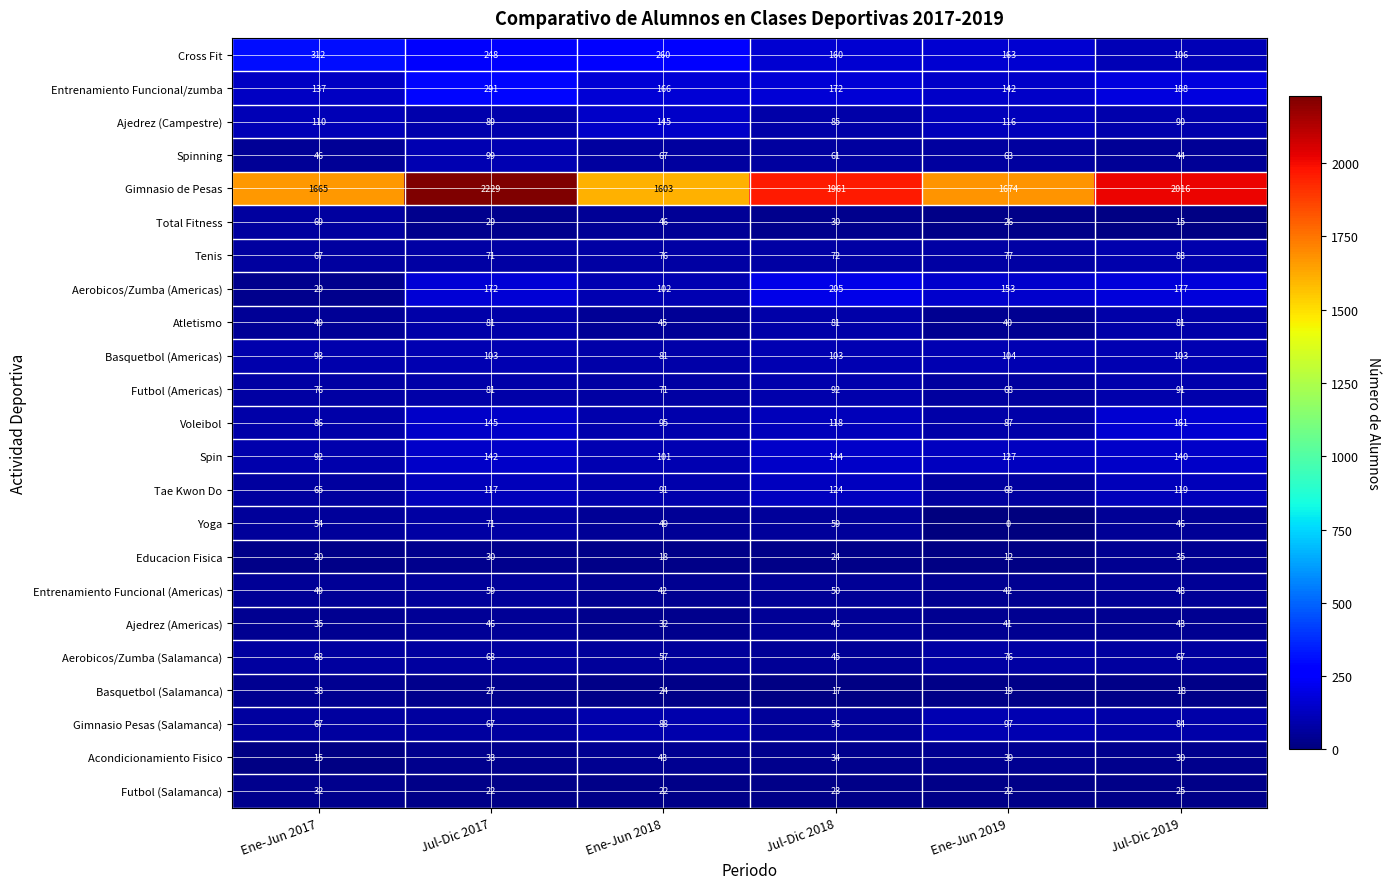

At which label does Spin first exceed 140?

Jul-Dic 2017